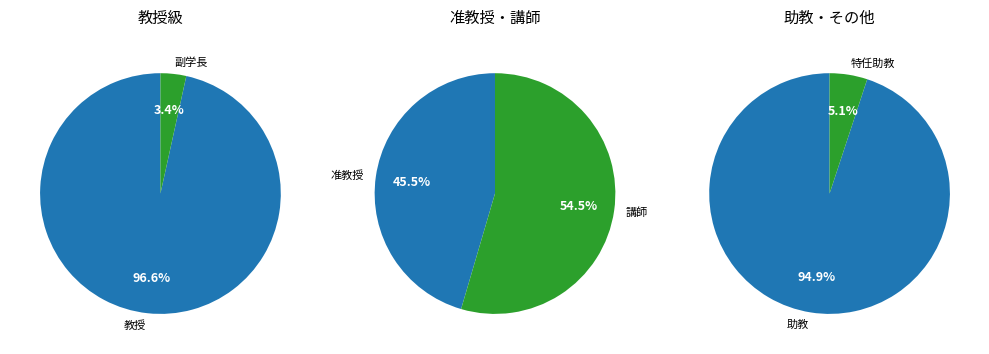

What is the majority slice?

助教